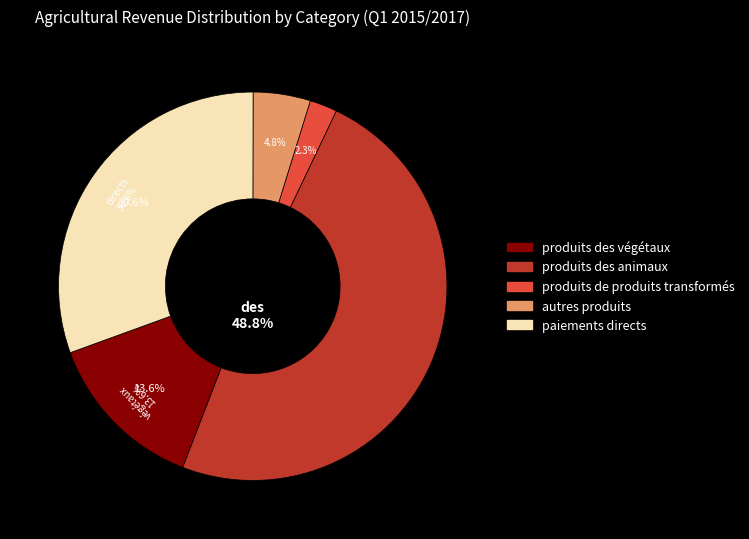

Does dont produits des animaux account for over 50% of the chart?

No